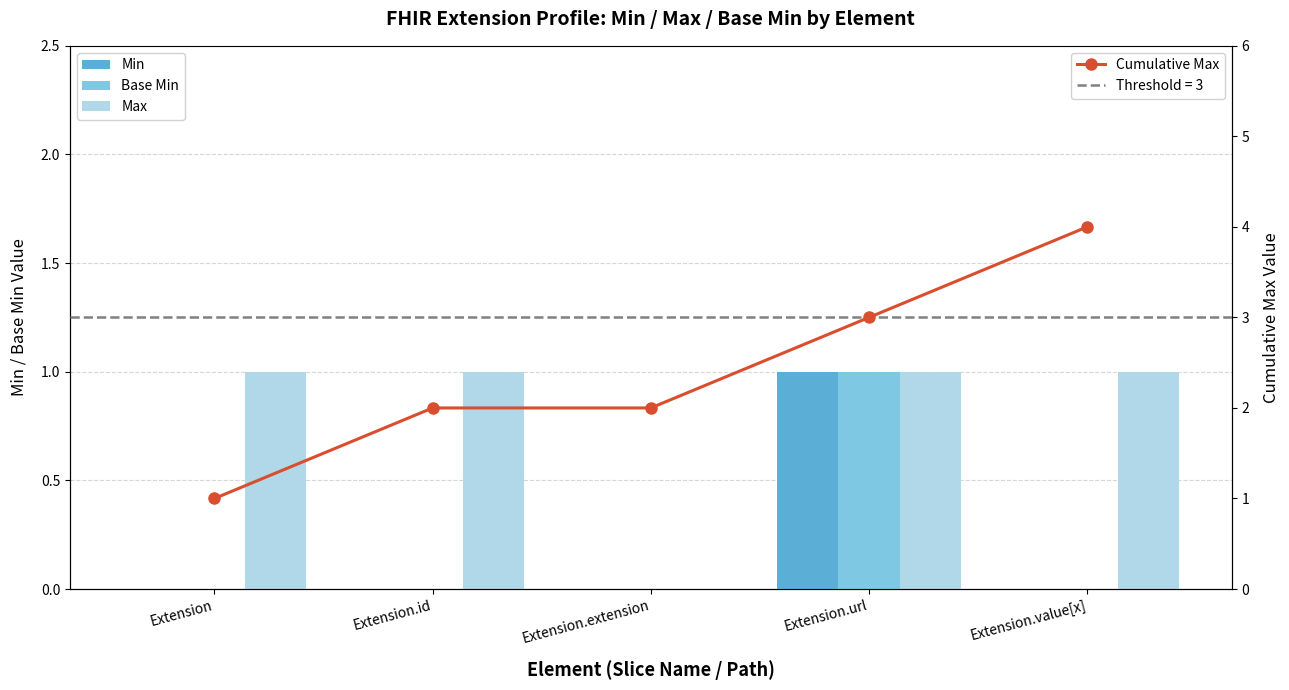

At how many categories does at least one series exceed 2?

2